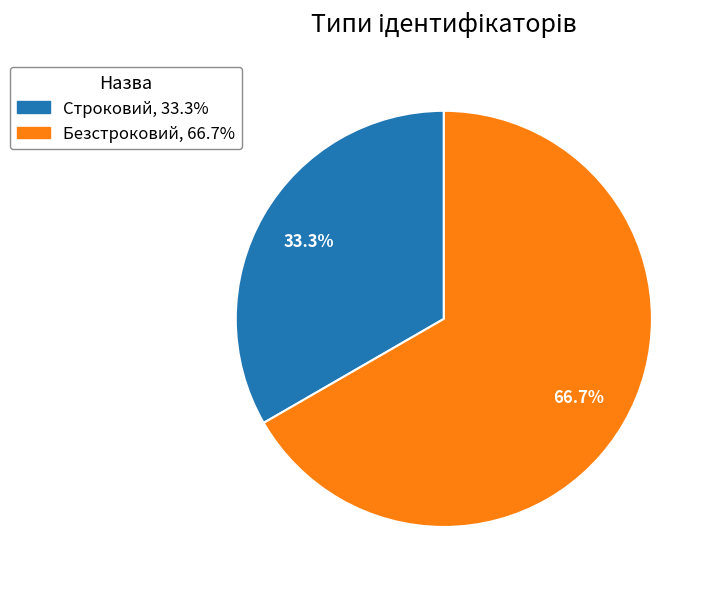

What percentage is the Безстроковий slice, to the nearest percent?

67%